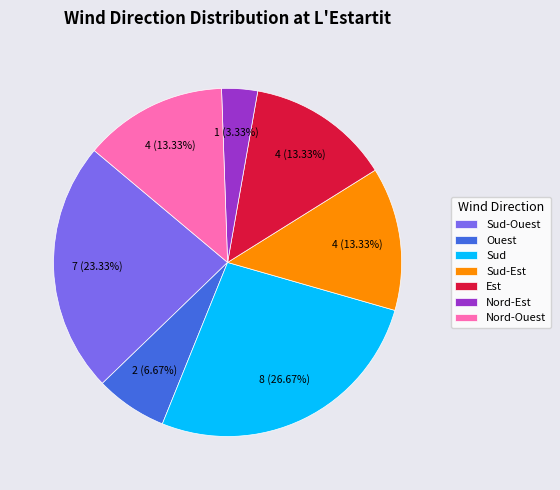

Do Est and Sud-Est together represent more than half of the pie?

No